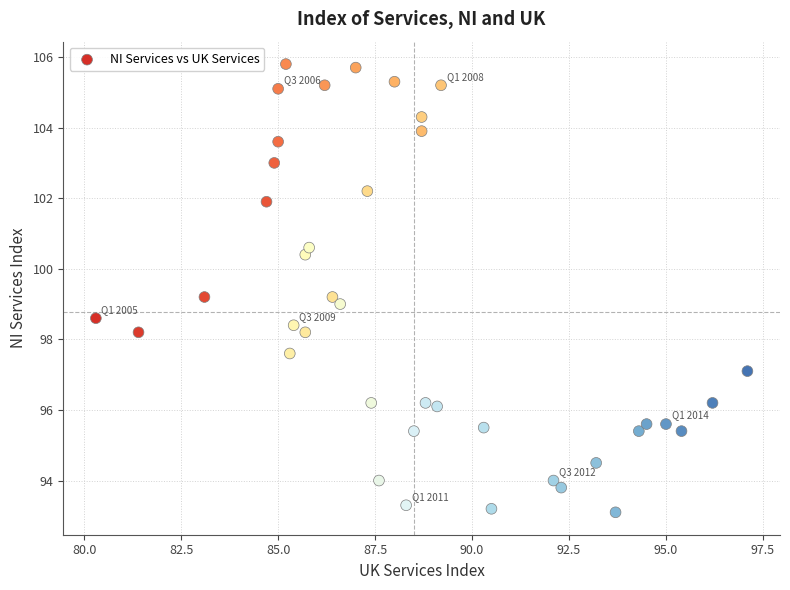

What is the range of X values (max minus min)?

16.8